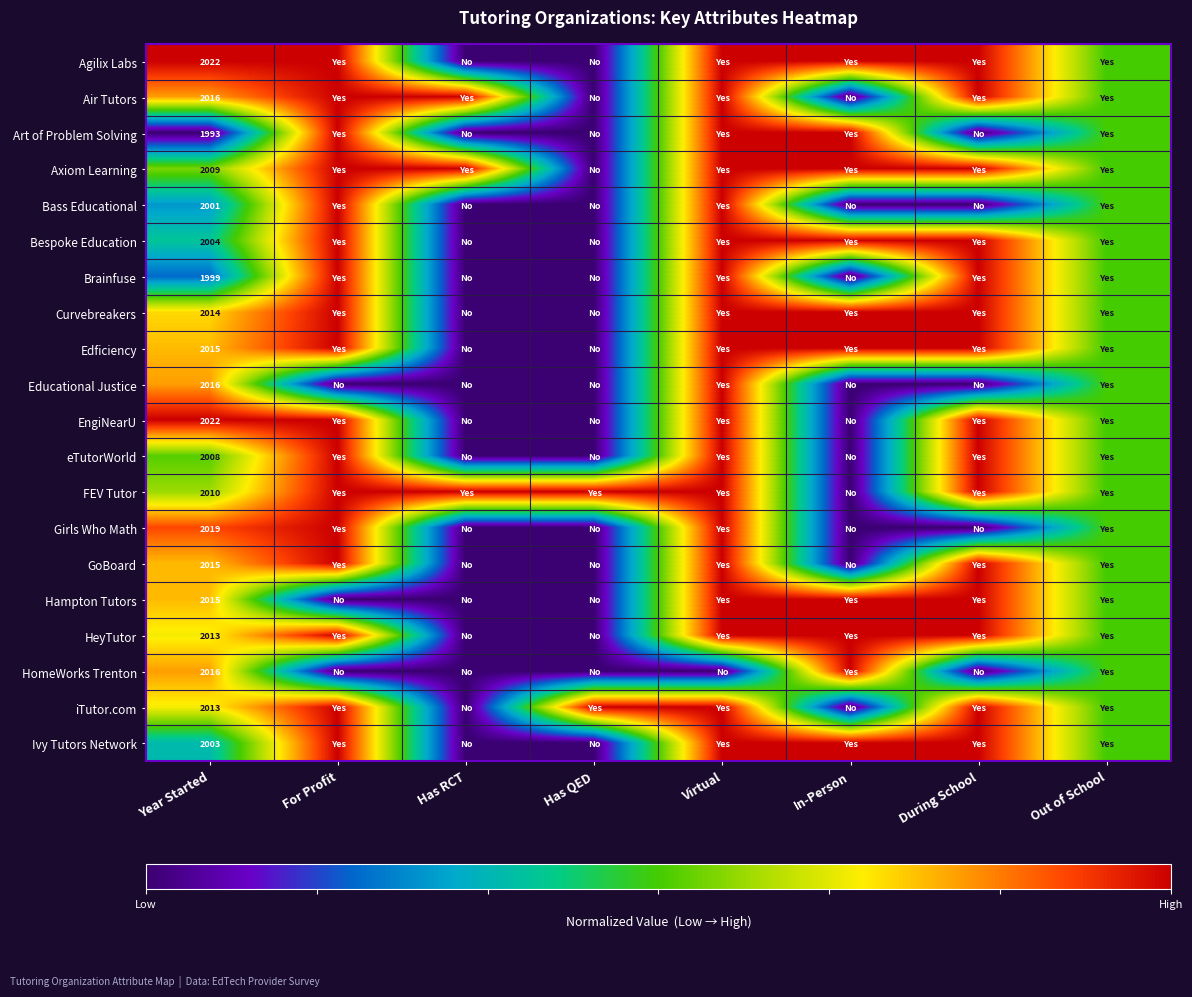

The iTutor.com series shows 2013.0 at Year Started. True or false?

True